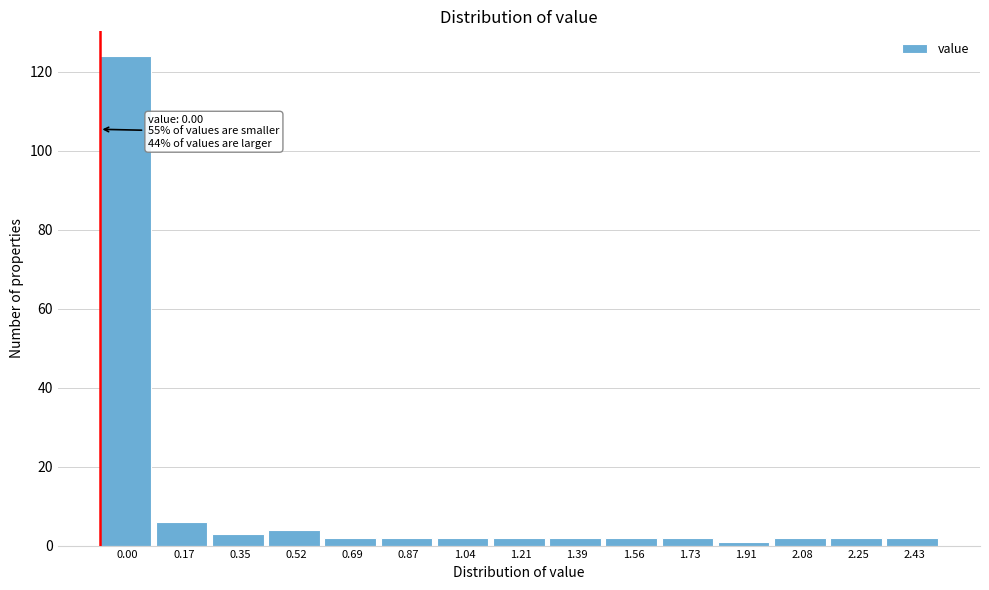

Reading right to left, list all the values displayed in this chart.

2	2	2	1	2	2	2	2	2	2	2	4	3	6	124